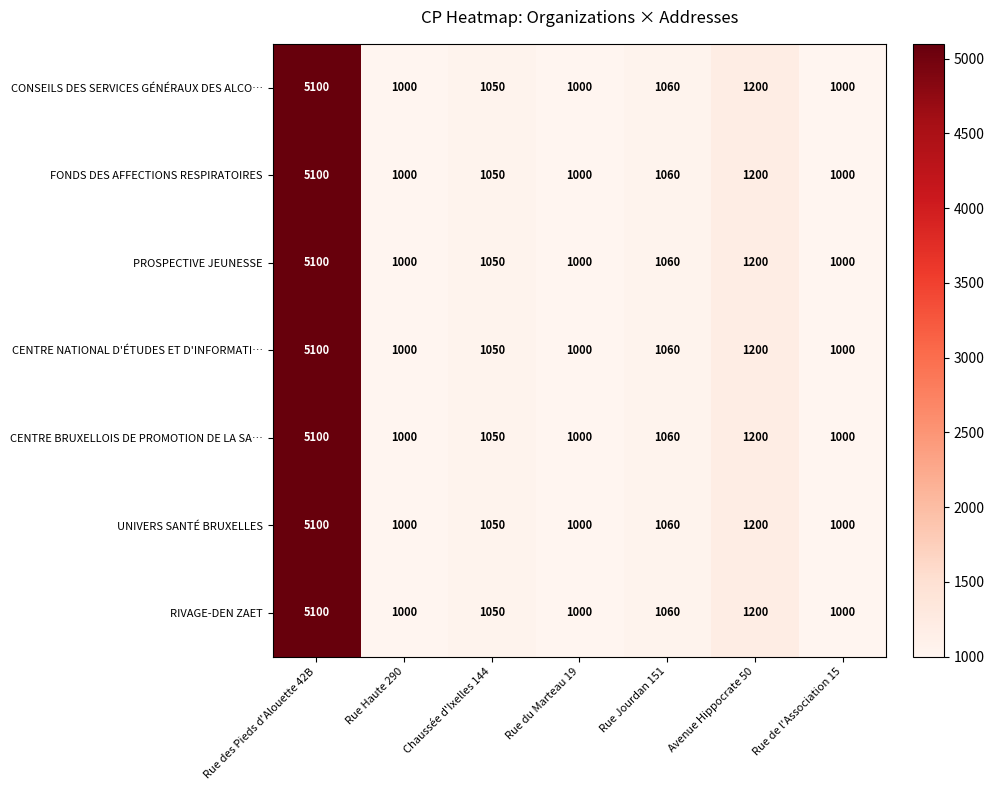

At which category does the chart reach its peak across all series?

Rue des Pieds d'Alouette 42B